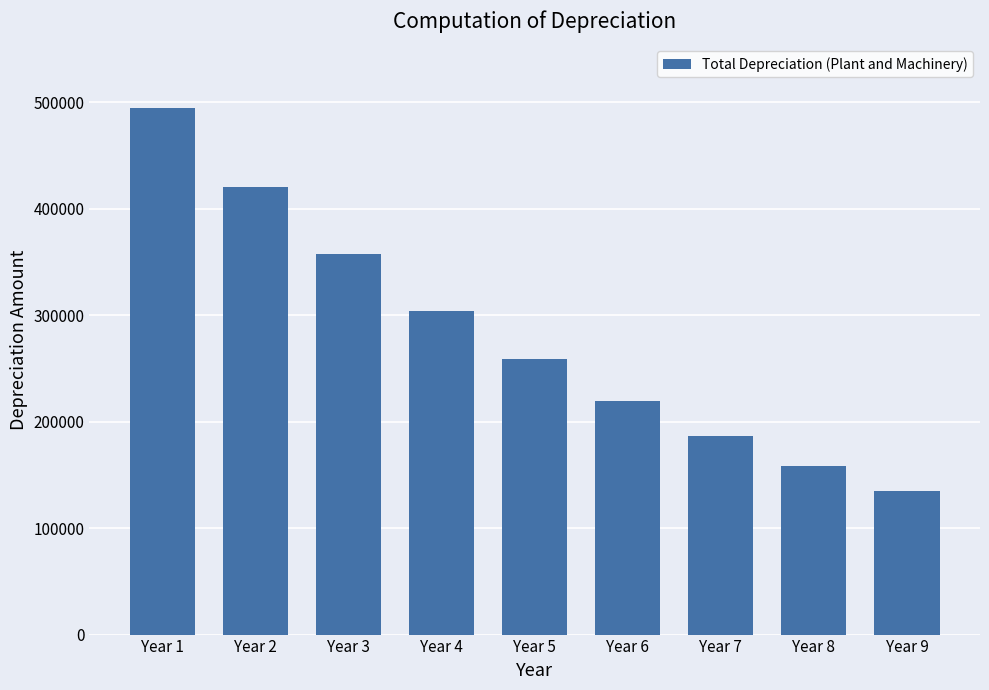

Which label corresponds to the largest value in the chart?

Year 1